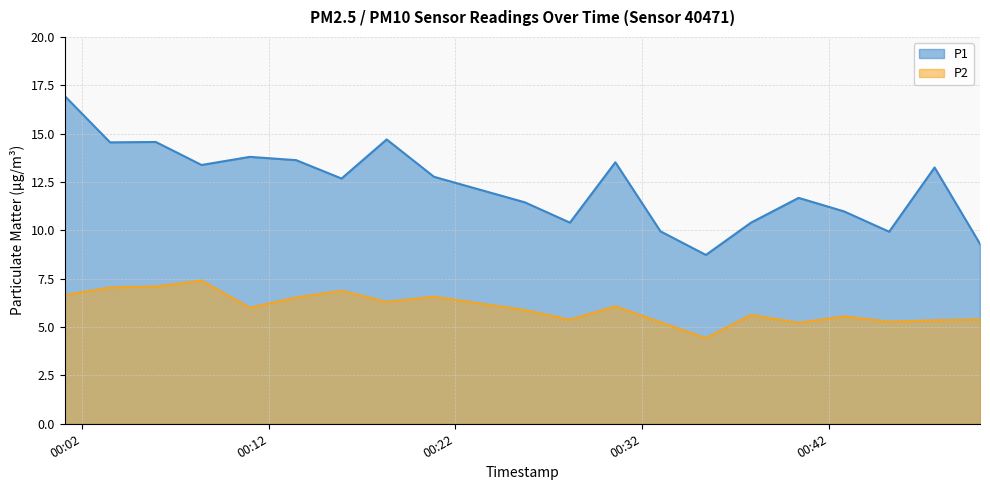

What is the average value of the P2 series?

6.0